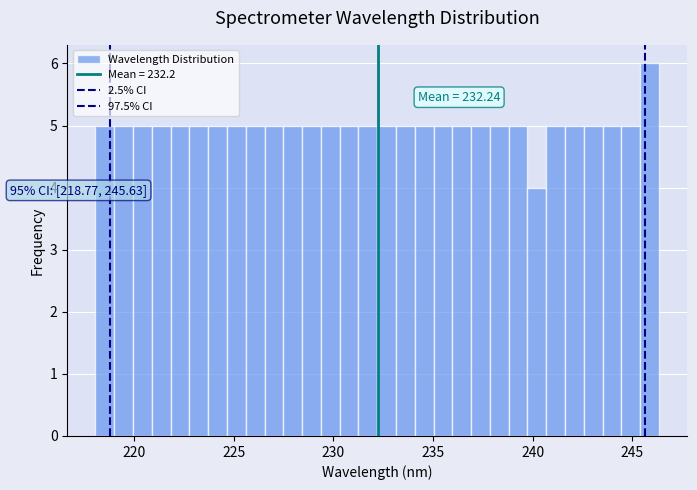

Around what value on the x-axis is the tallest bar? Give the approximate position of its centre, as read against the axis.

246.0